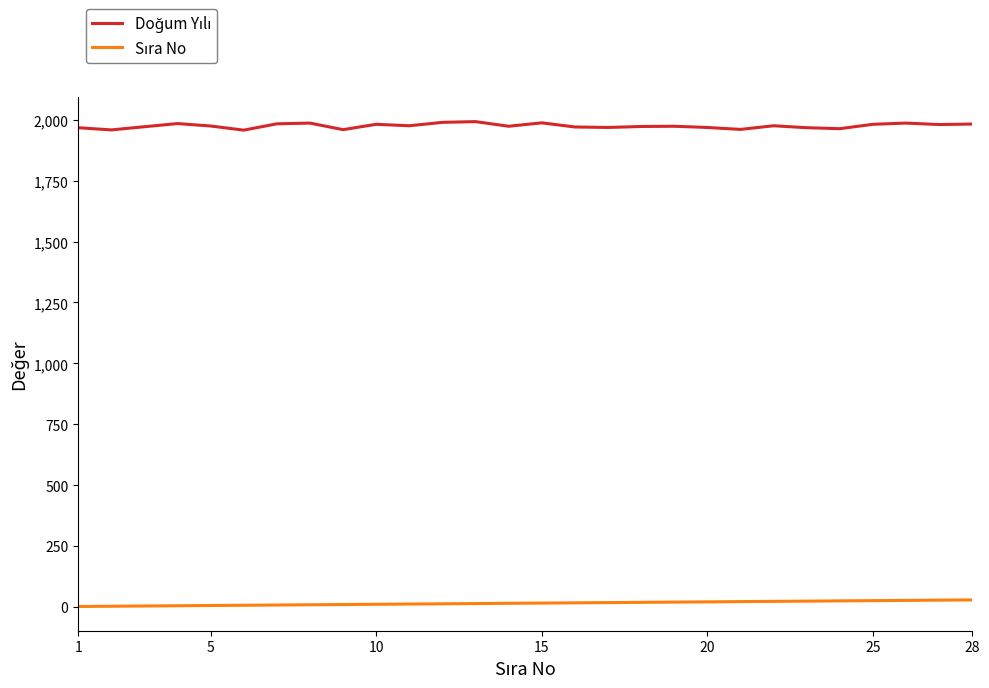

What is the difference between the maximum and minimum values in the Sıra No series?

27